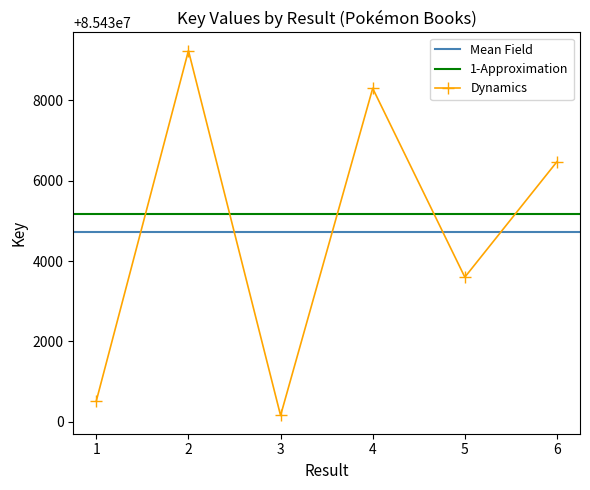

Rank the categories by value from lowest to highest.

3, 1, 5, 6, 4, 2